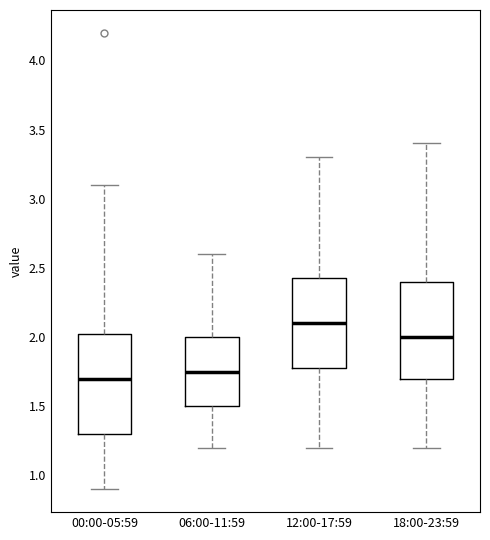

Where does the median line of the box for 00:00-05:59 sit on the y-axis? The values are not printed on the chart, so give them approximately, as read against the axis.

1.70